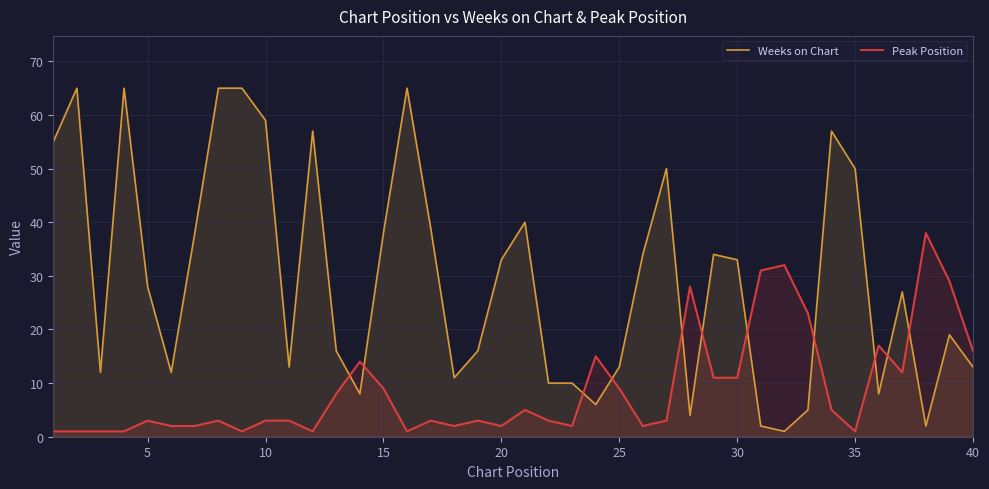

Reading left to right, extract all data points from this chart.

Weeks on Chart: 55	65	12	65	28	12	38	65	65	59	13	57	16	8	38	65	39	11	16	33	40	10	10	6	13	34	50	4	34	33	2	1	5	57	50	8	27	2	19	13
Peak Position: 1	1	1	1	3	2	2	3	1	3	3	1	8	14	9	1	3	2	3	2	5	3	2	15	9	2	3	28	11	11	31	32	23	5	1	17	12	38	29	16